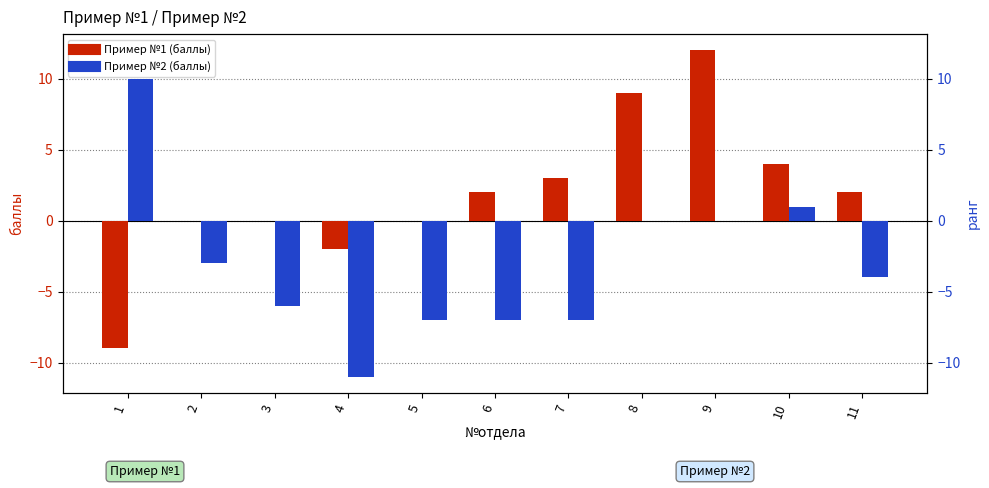

What is the sum of the Пример №2 (баллы) values at 10 and 7?

-6